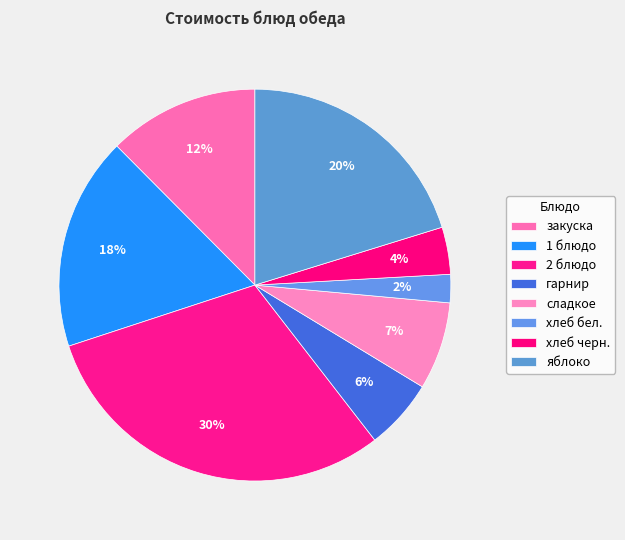

Count the number of slices in the pie.

8